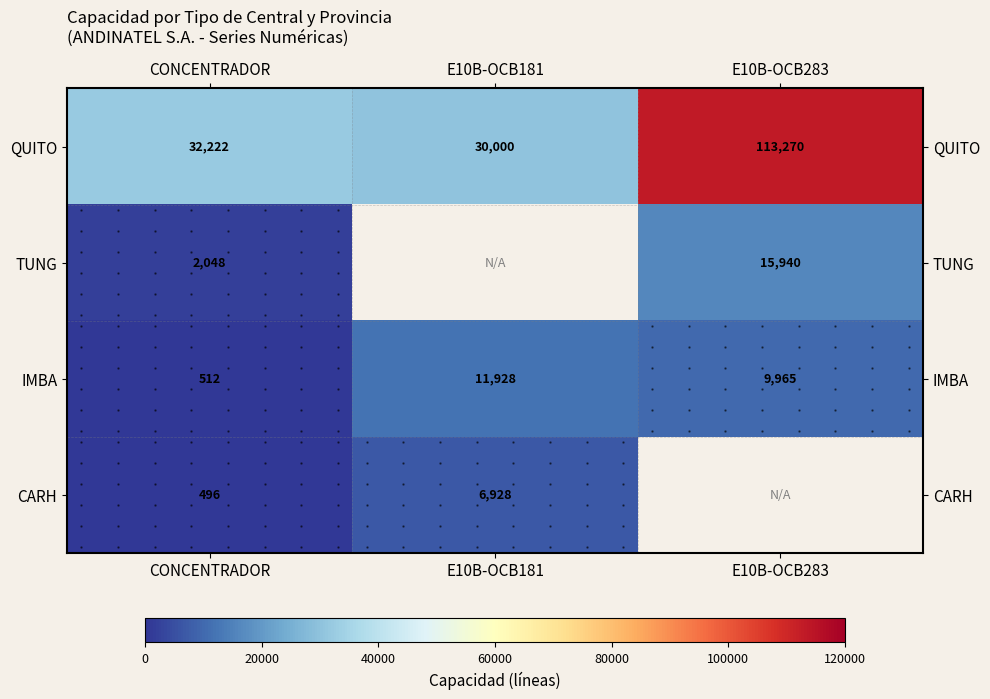

Which category has the highest value in the IMBA series?

E10B-OCB181